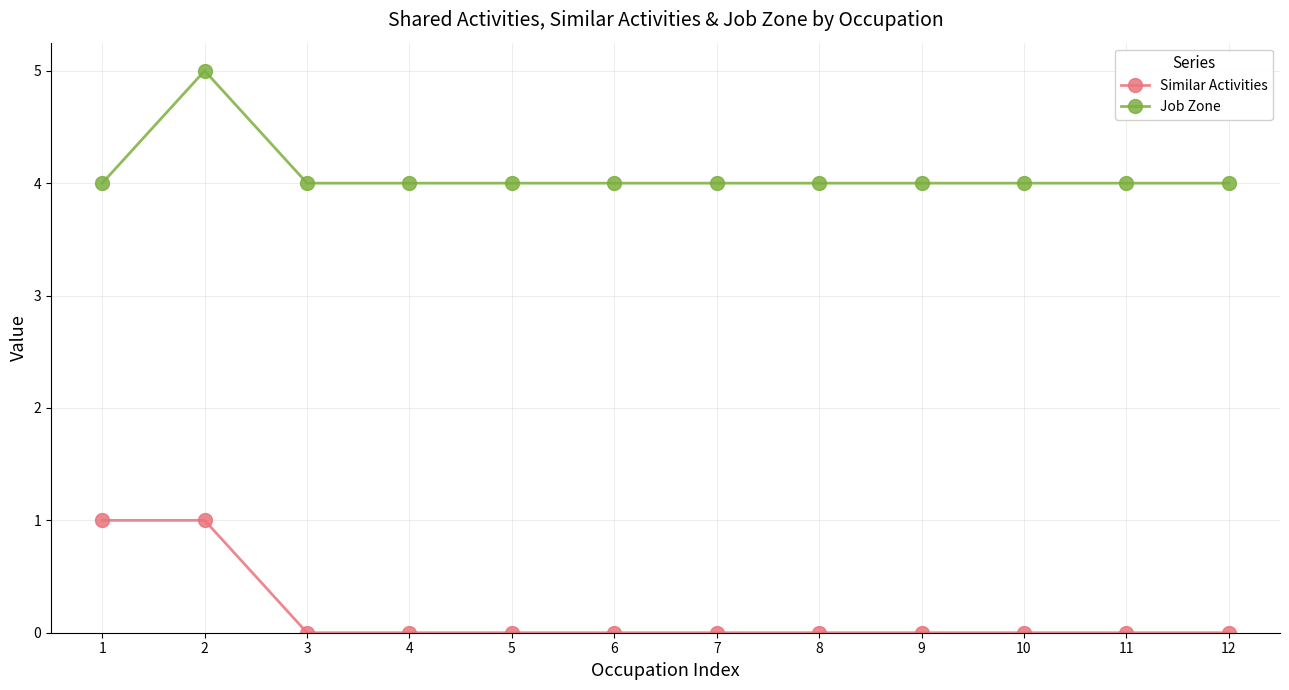

What are all the series names shown in the legend?

Similar Activities, Job Zone